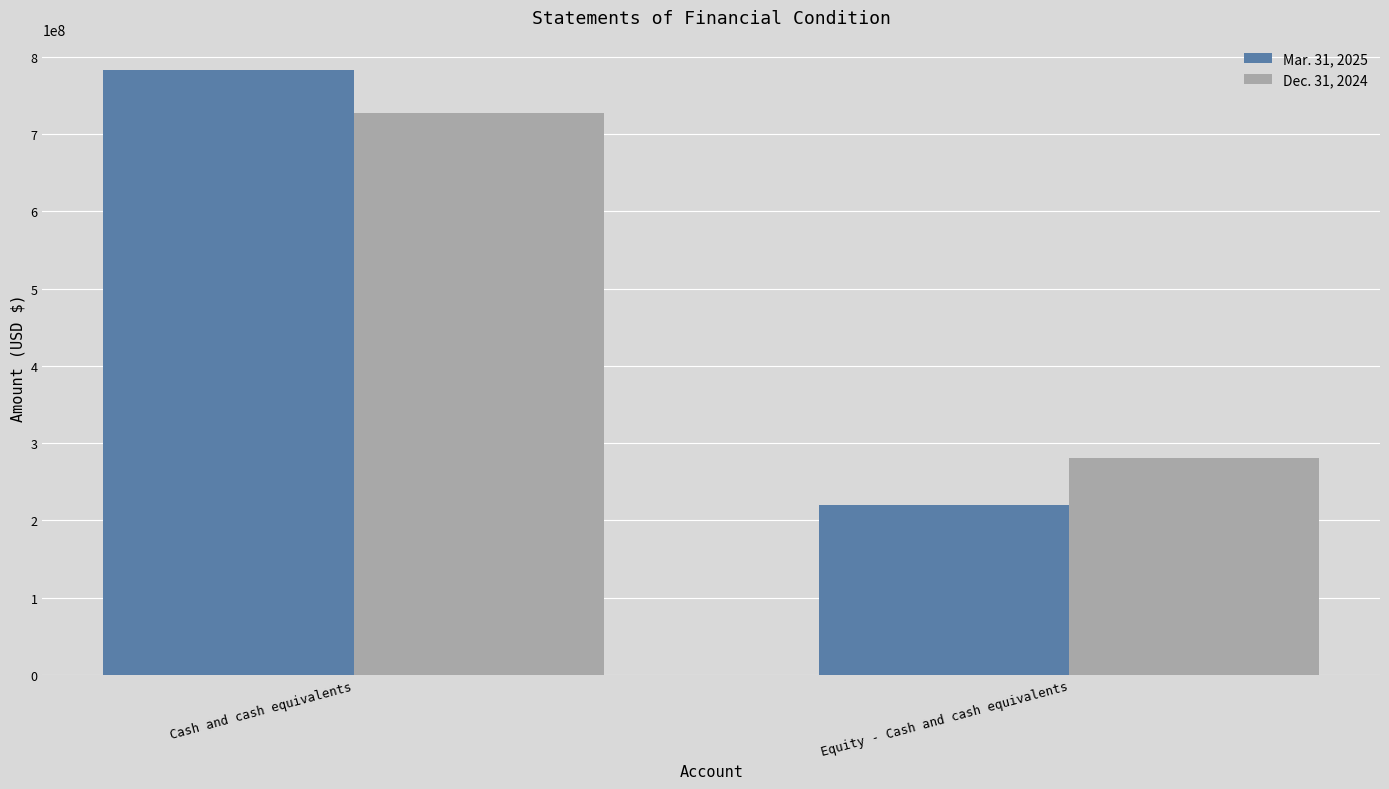

What is the minimum value shown in the chart?

220362808